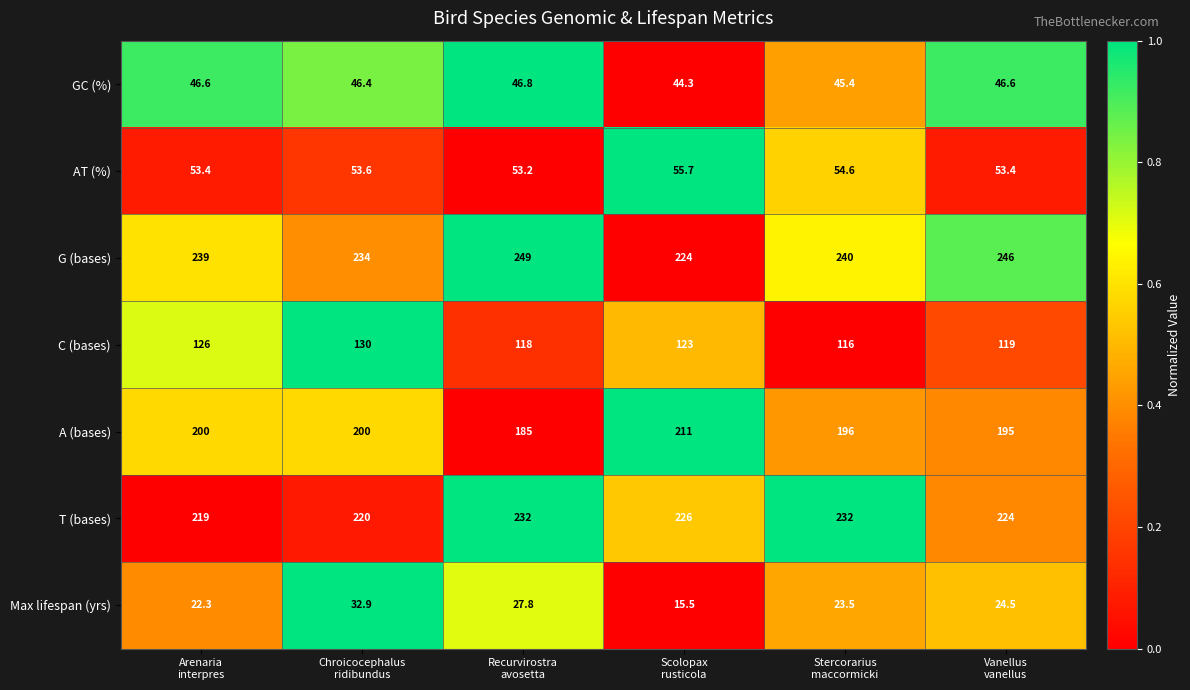

What is the highest value of the C (bases) series?

130.0